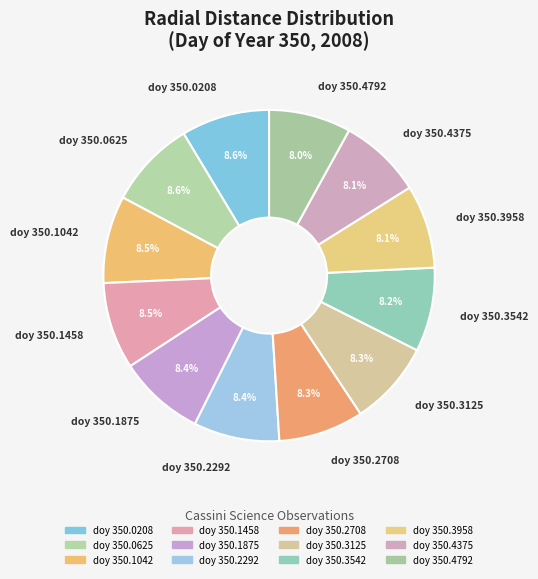

Is there a majority slice in this chart?

No